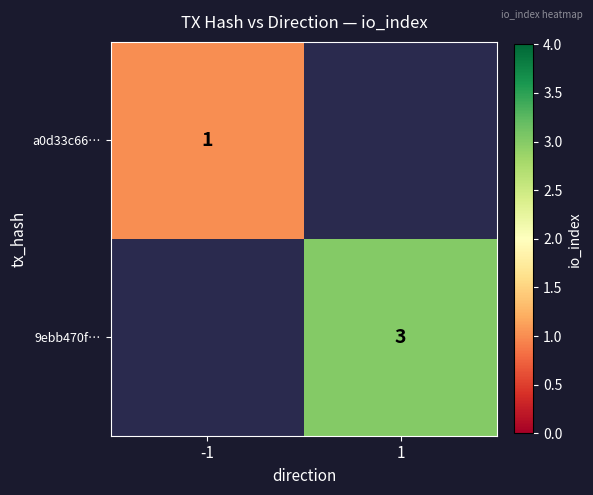

Is it true that 9ebb470f… equals 3 at 1?

True